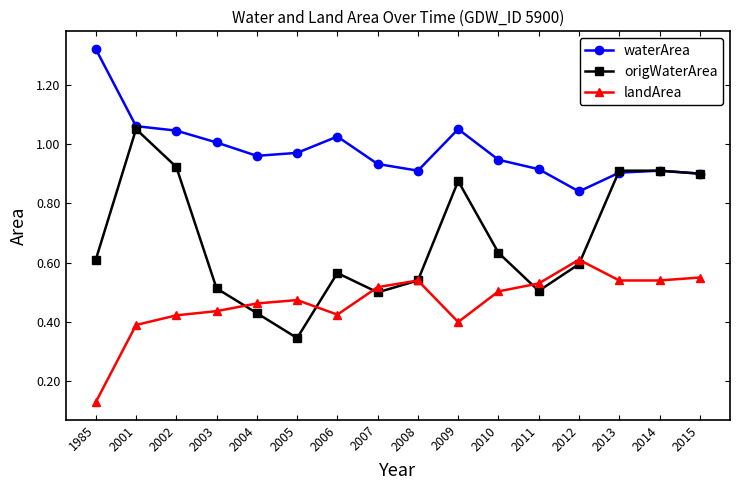

The value of landArea at 2004 is 0.5. True or false?

True